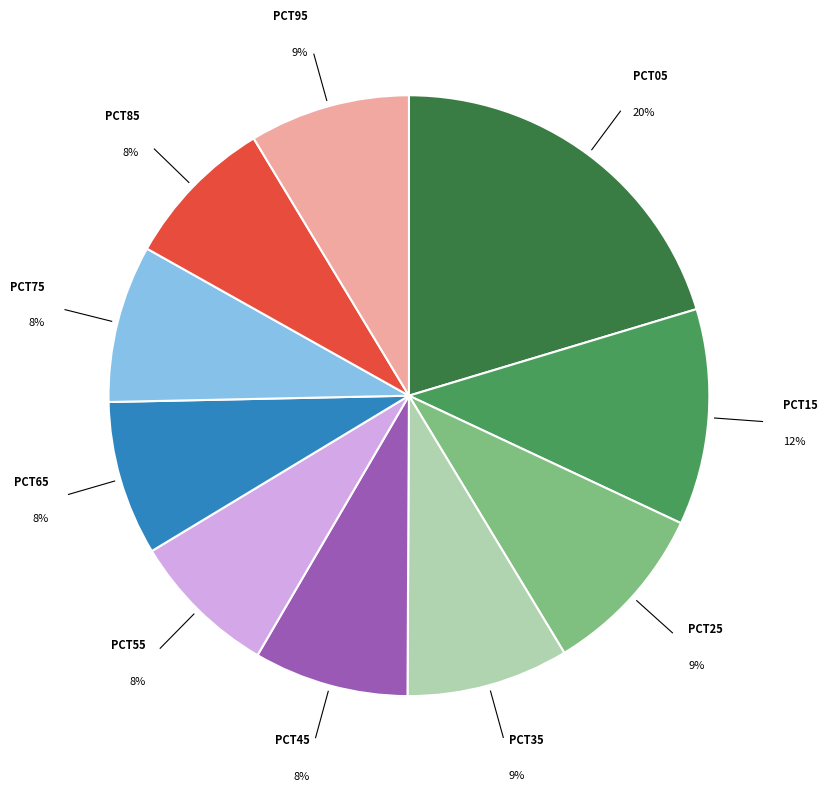

To the nearest percent, what is the average slice percentage?

10%